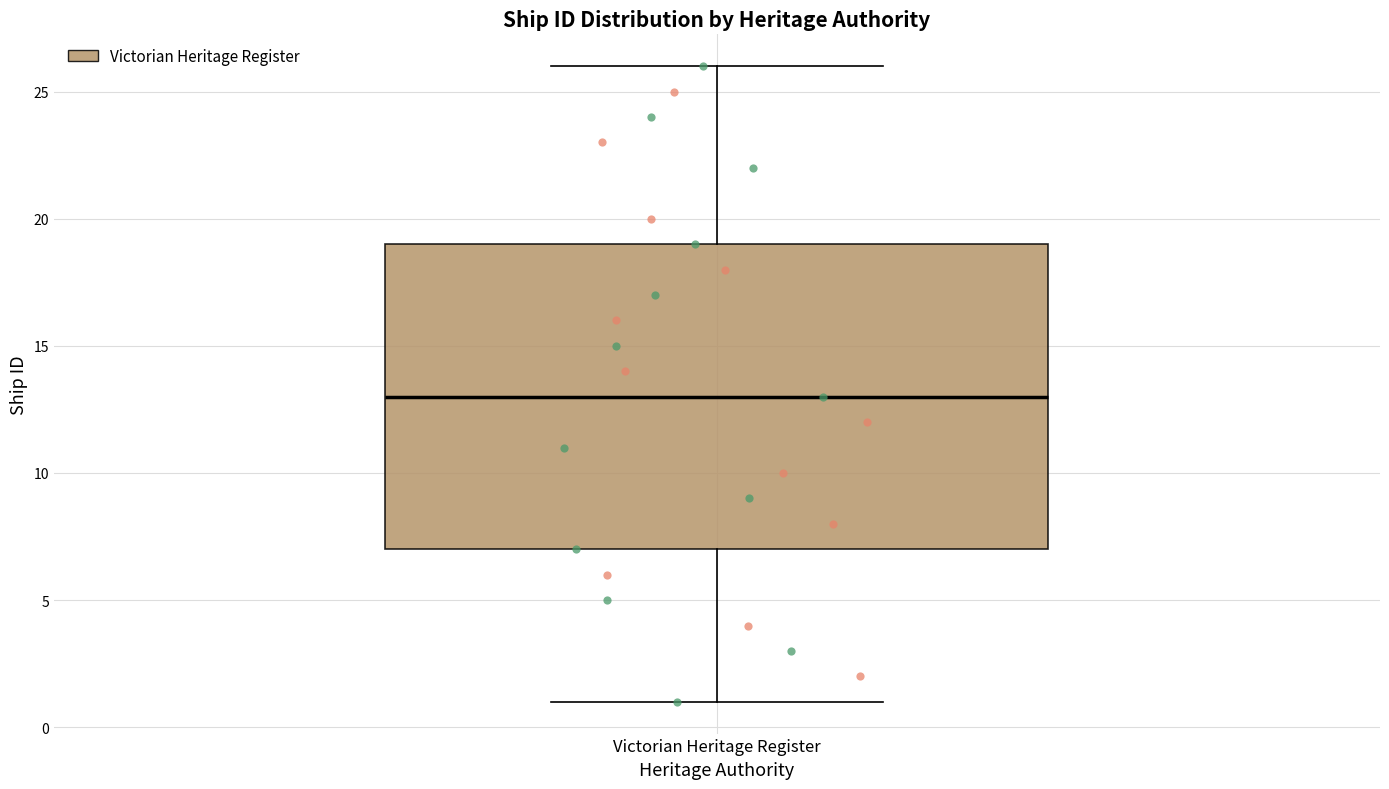

Where is the lower edge of the box for Victorian Heritage Register on the y-axis? The values are not printed on the chart, so give them approximately, as read against the axis.

7